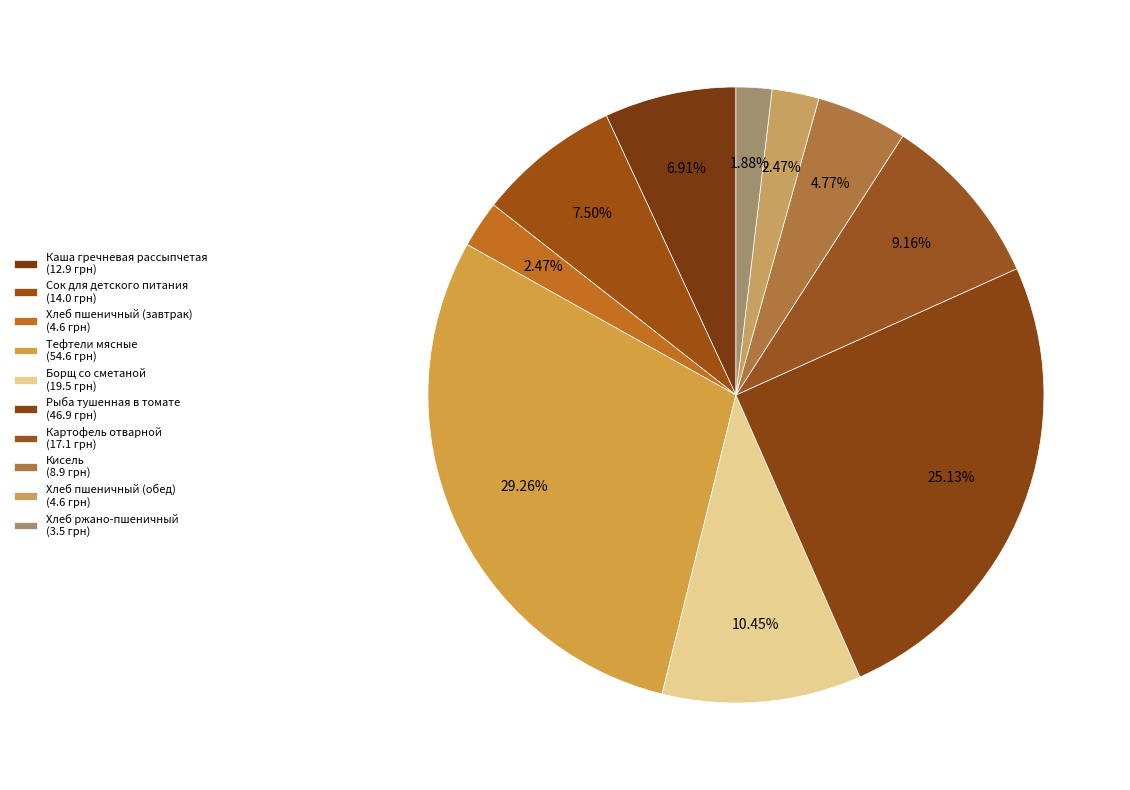

How many slices are in this pie chart?

10